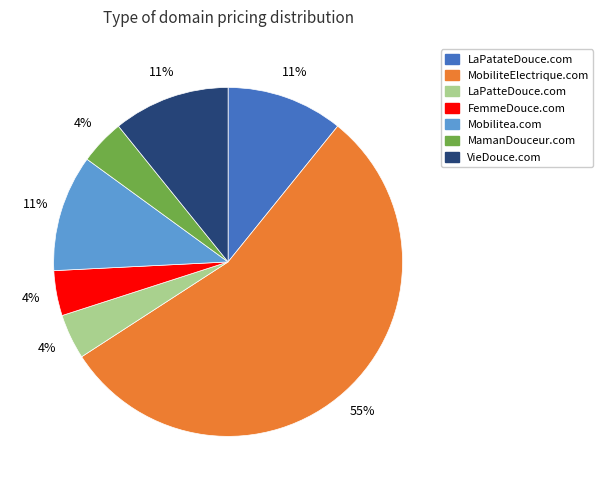

What is the ratio of the value at Mobilitea.com to the value at LaPatateDouce.com?

1.0